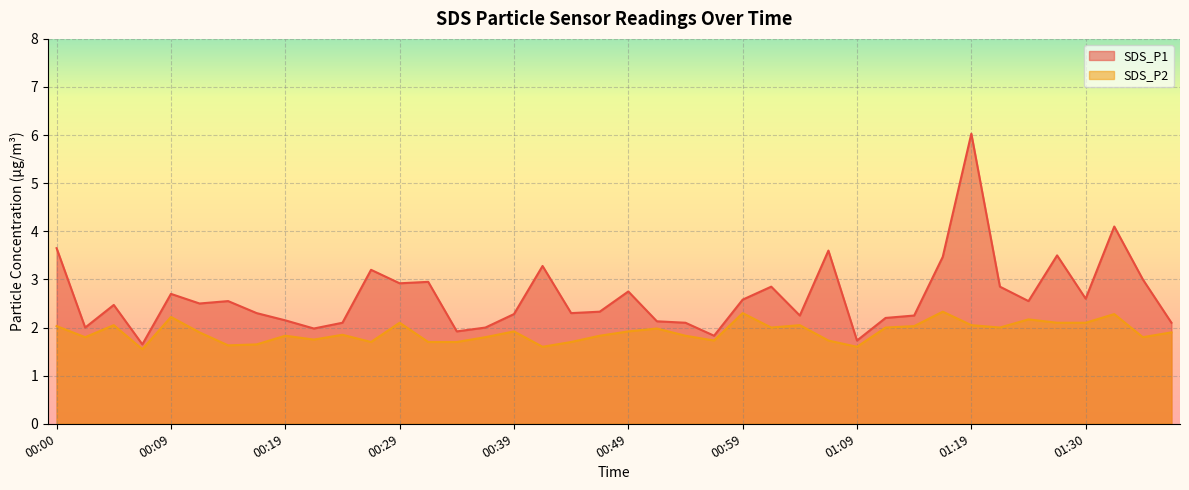

True or false: SDS_P1 has more than 0 interior local peaks.

True